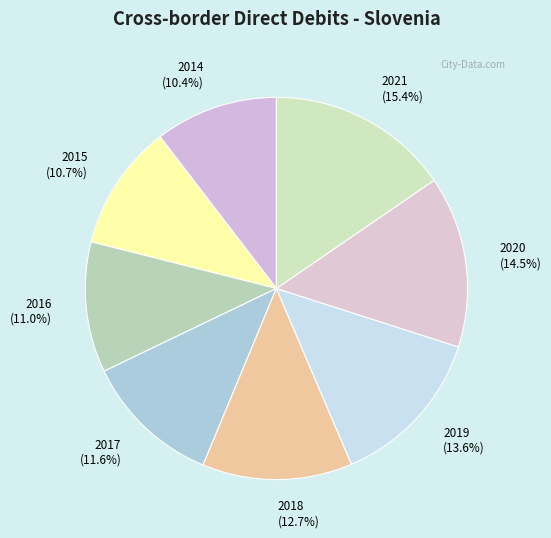

Which has a higher value, 2017 or 2016?

2017